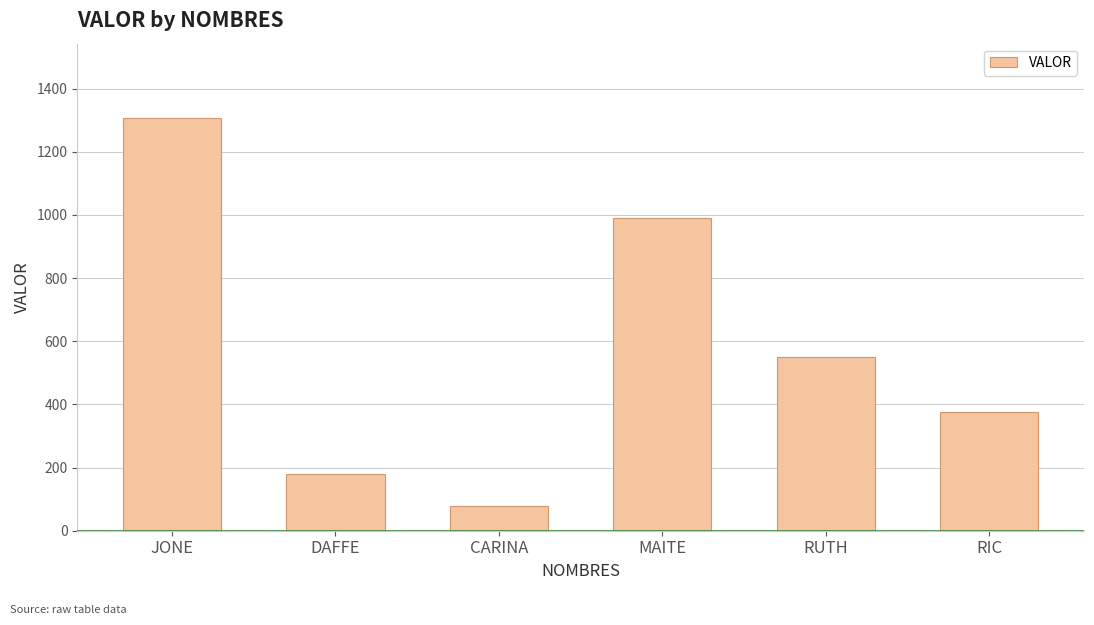

What is the label of the 6th bar from the right?

JONE